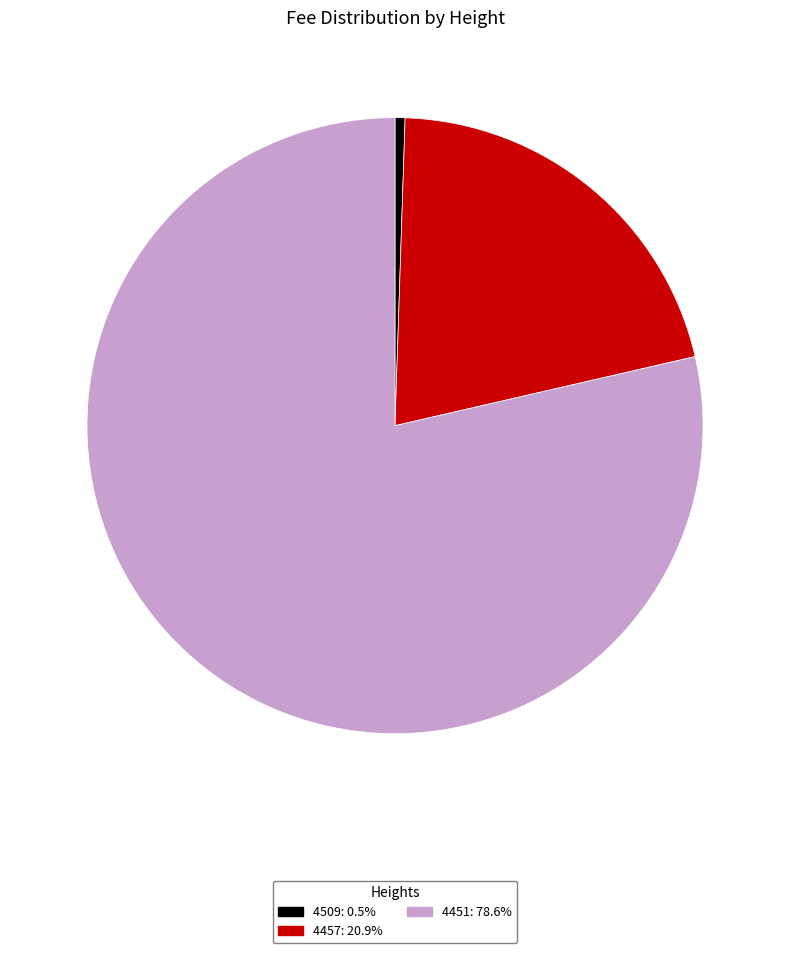

Does 4451: 78.6% represent more than half of the total?

Yes